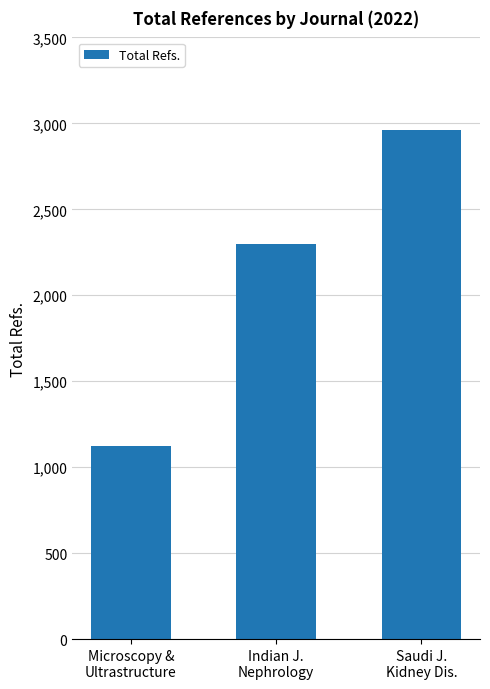

The chart shows a value of 2959 at Saudi J.
Kidney Dis.. True or false?

True